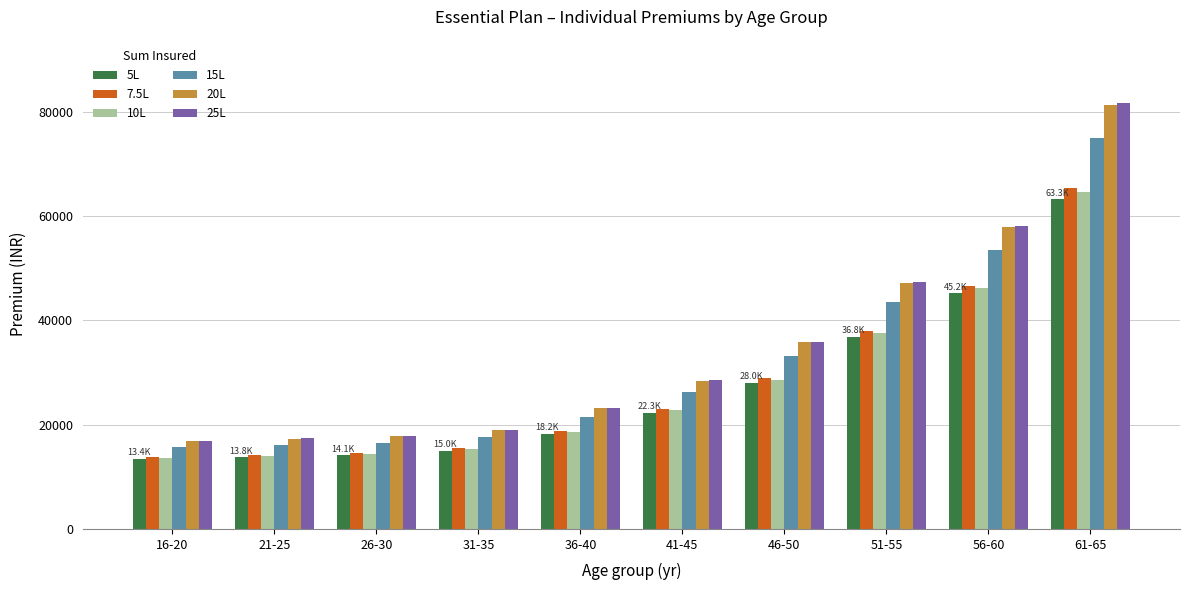

What is the value of the 5L bar at the 3rd from the left?

14107.6